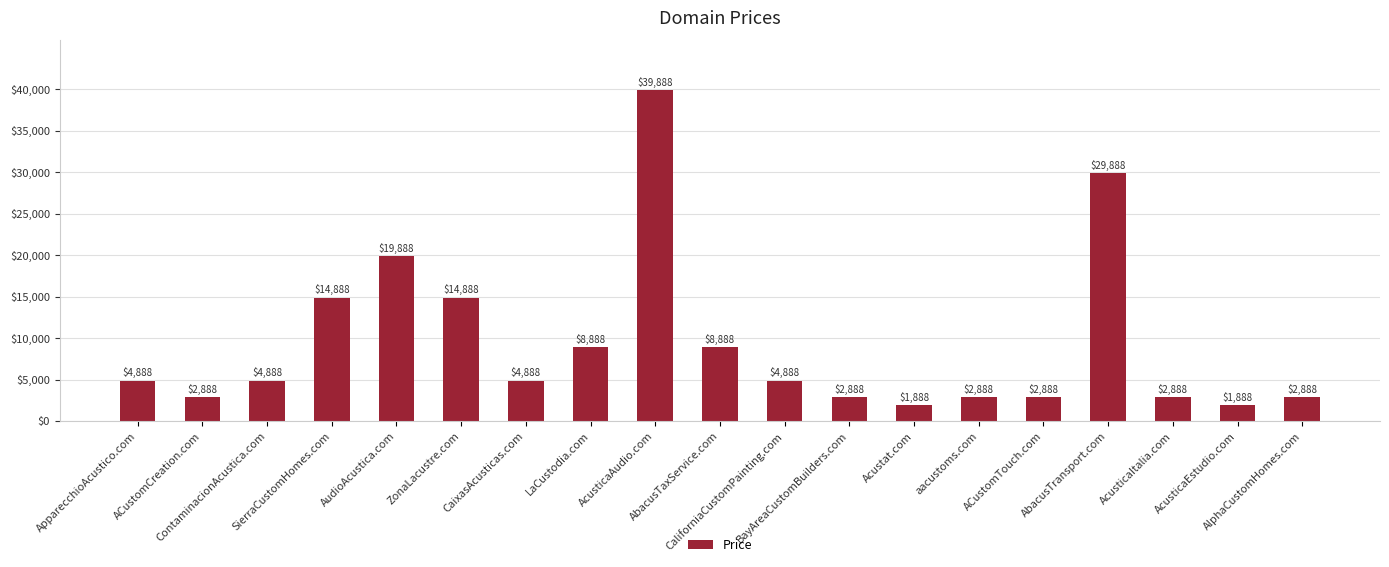

True or false: the data shows 2888 at ACustomCreation.com.

True